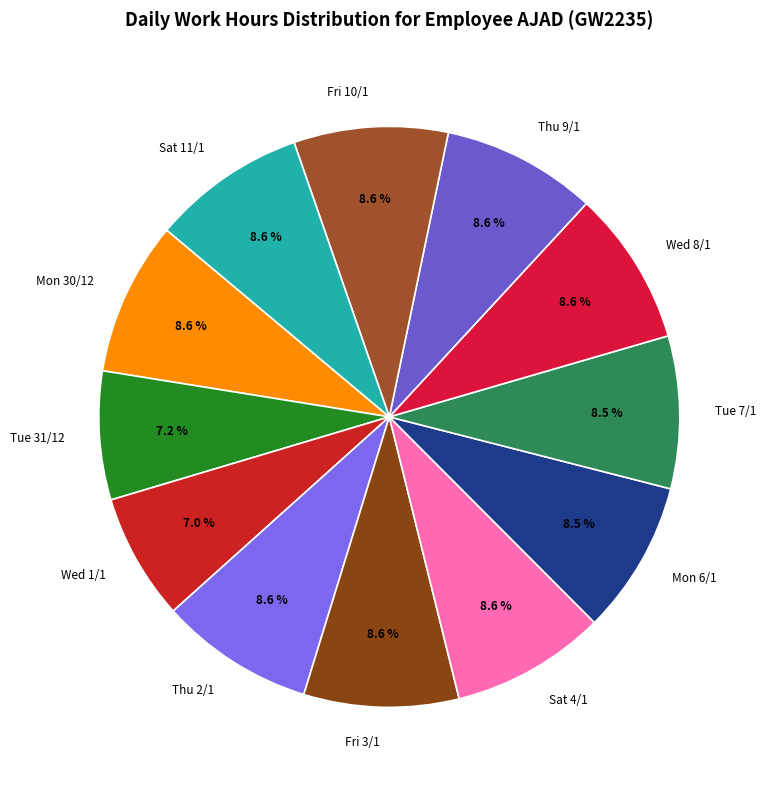

What is the ratio of the value at Fri 10/1 to the value at Thu 2/1?

1.0